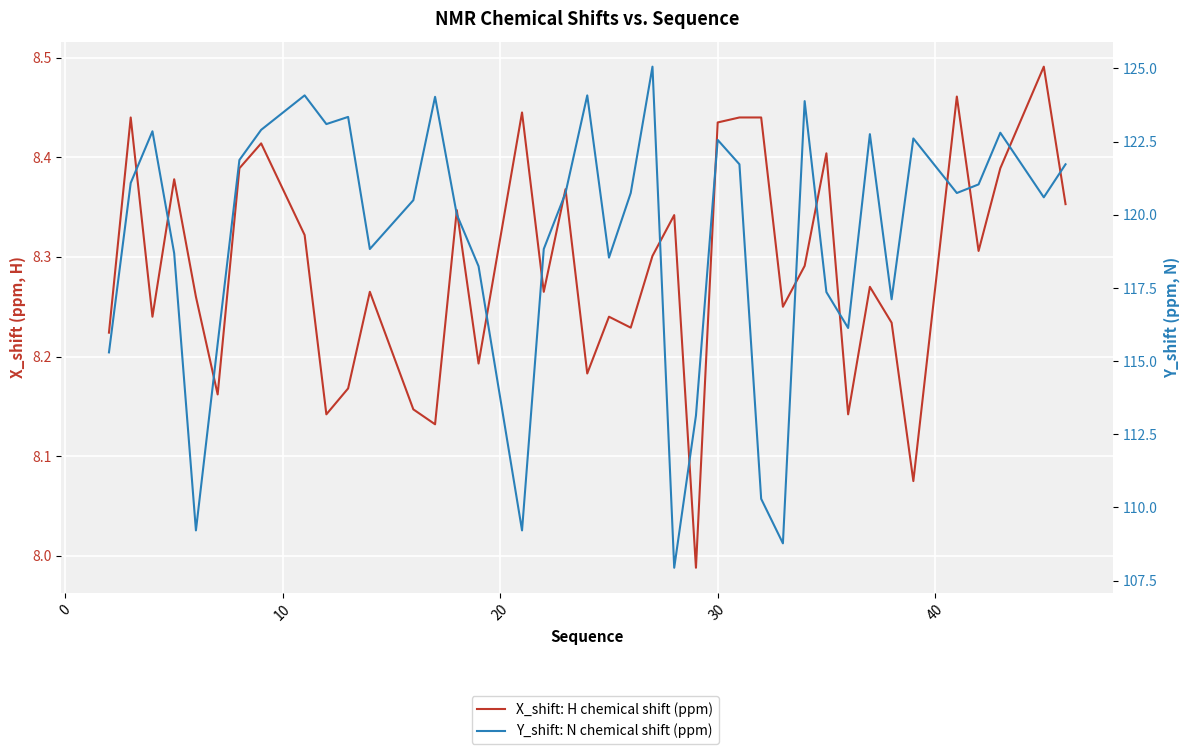

True or false: Y_shift: N chemical shift (ppm) and X_shift: H chemical shift (ppm) cross at least once.

False